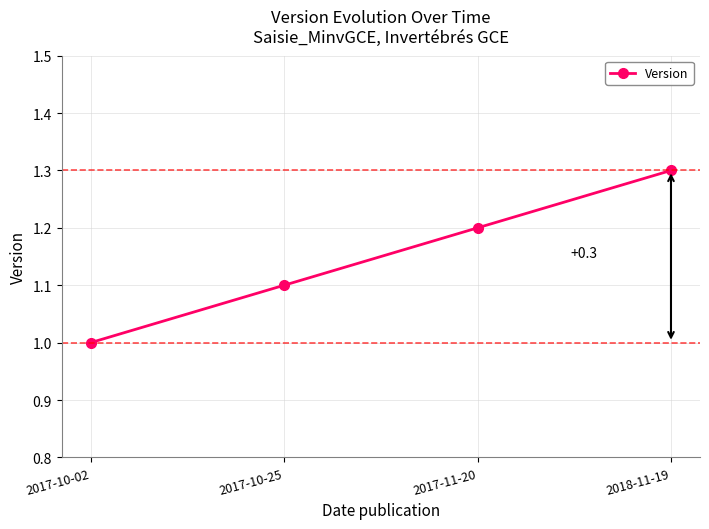

What is the value of the 2nd point from the left?

1.1